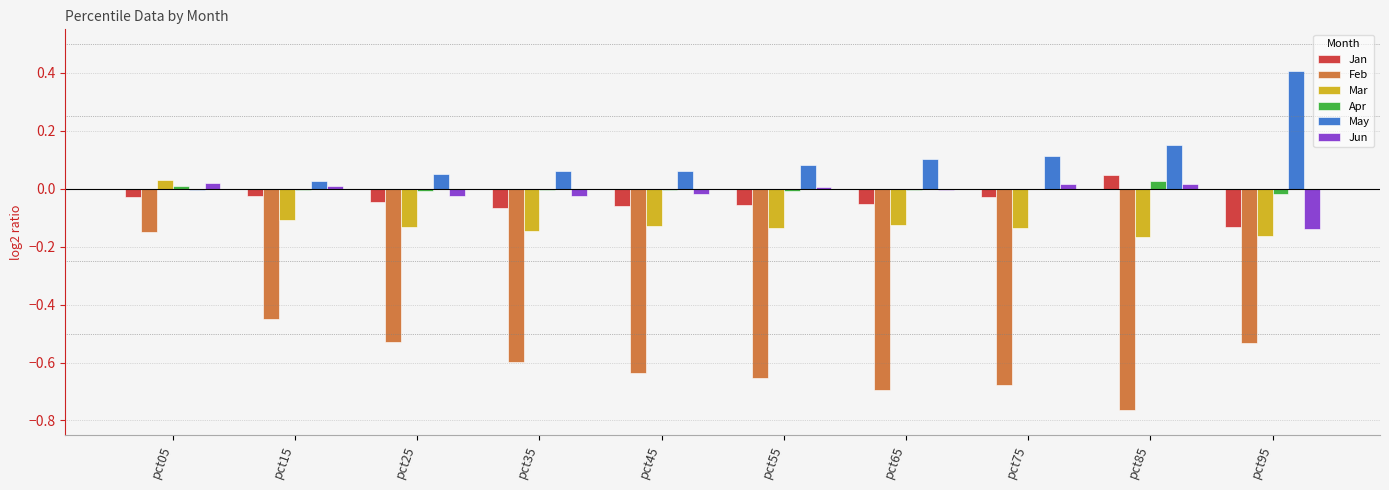

How many groups of bars are there?

10